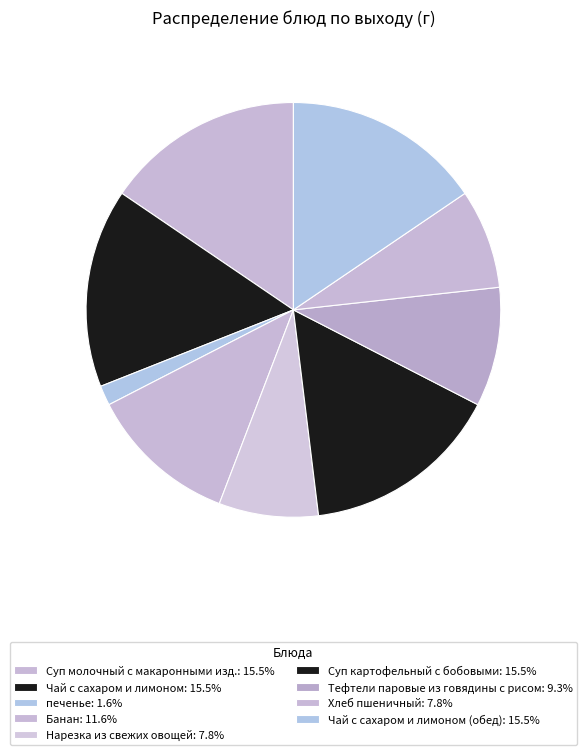

Does any single category account for the majority?

No